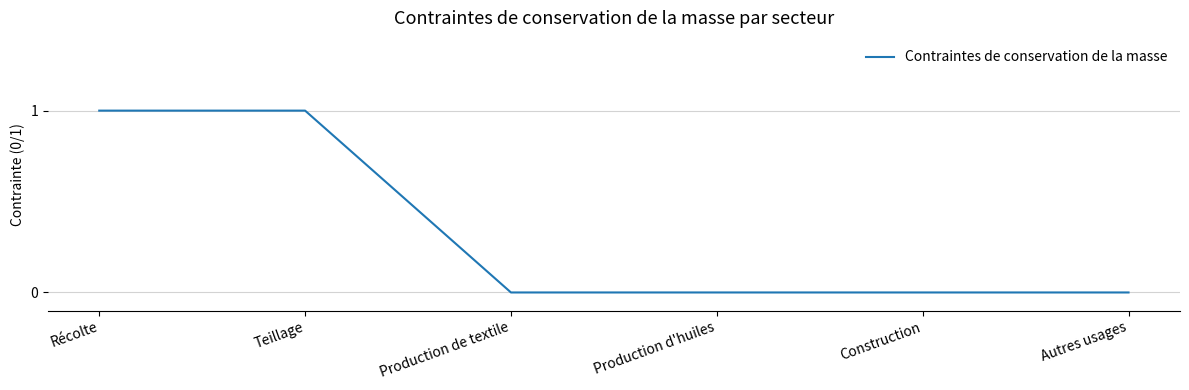

Which has a higher value, Teillage or Production d'huiles?

Teillage